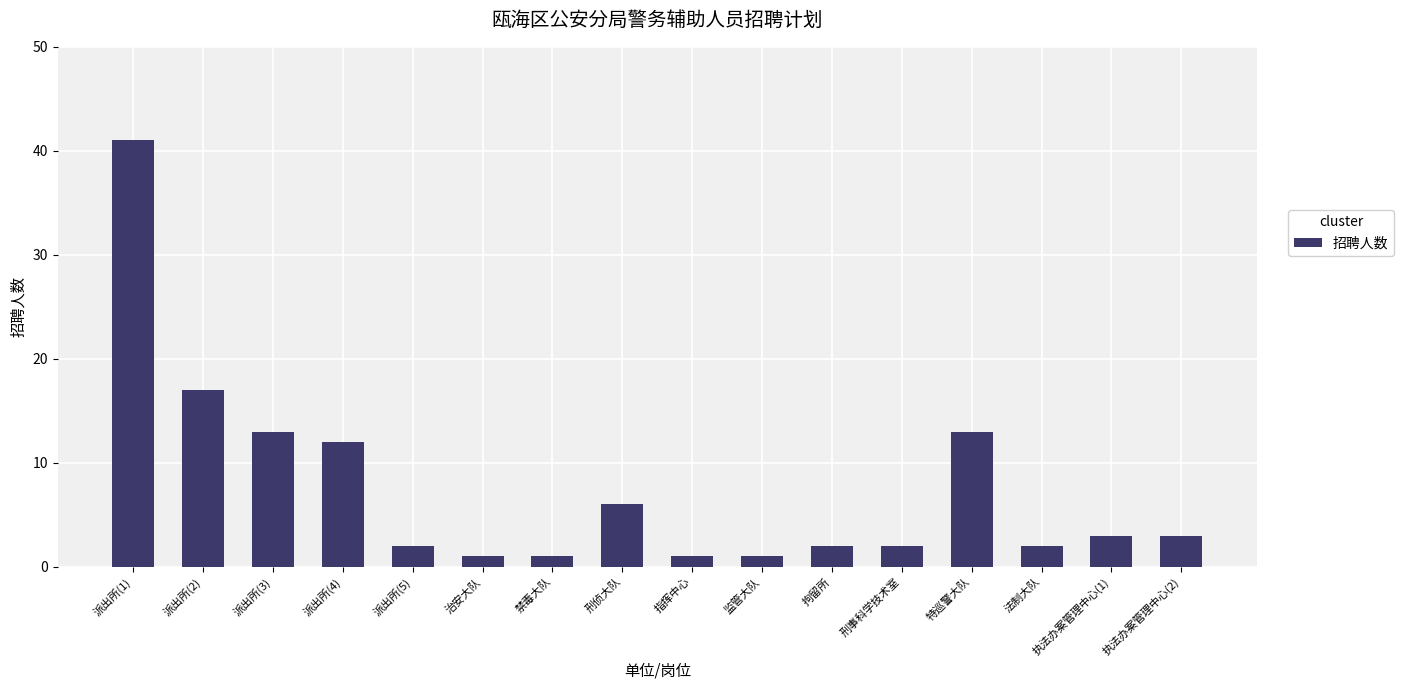

Reading right to left, extract all data points from this chart.

执法办案管理中心(2)=3	执法办案管理中心(1)=3	法制大队=2	特巡警大队=13	刑事科学技术室=2	拘留所=2	监管大队=1	指挥中心=1	刑侦大队=6	禁毒大队=1	治安大队=1	派出所(5)=2	派出所(4)=12	派出所(3)=13	派出所(2)=17	派出所(1)=41